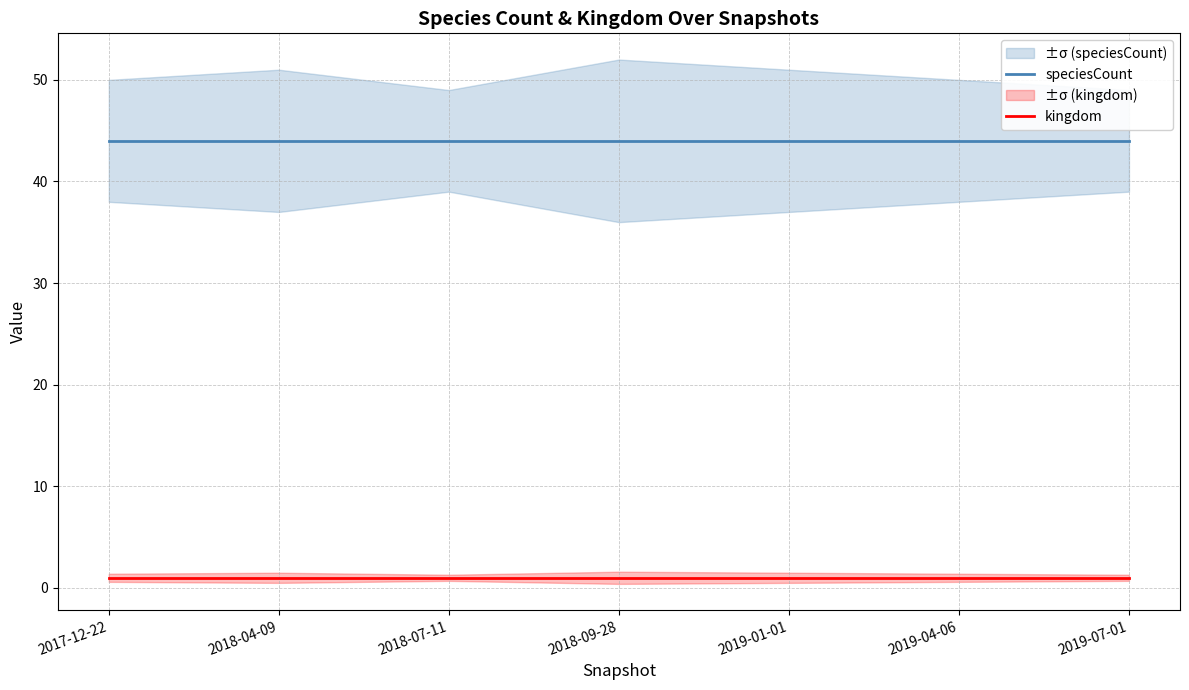

Which series has the widest spread of values?

speciesCount